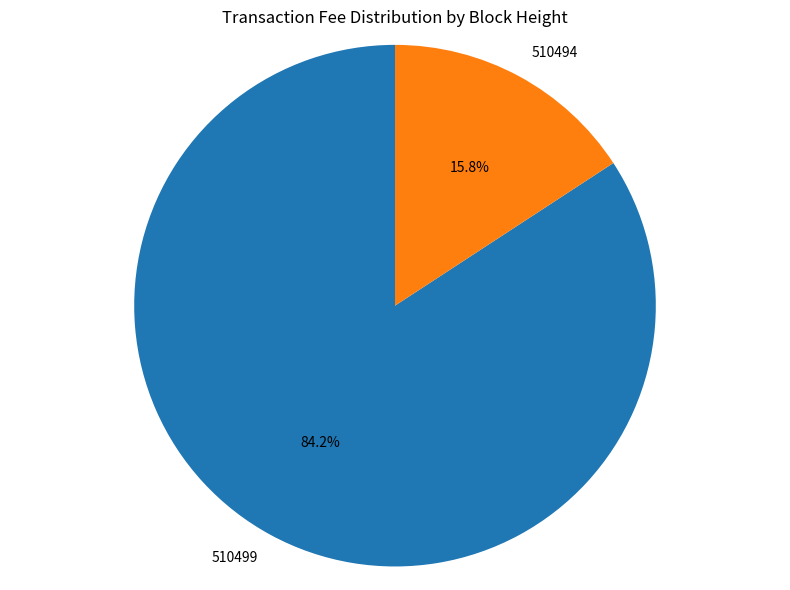

To the nearest percent, what percentage of the pie is 510494?

16%